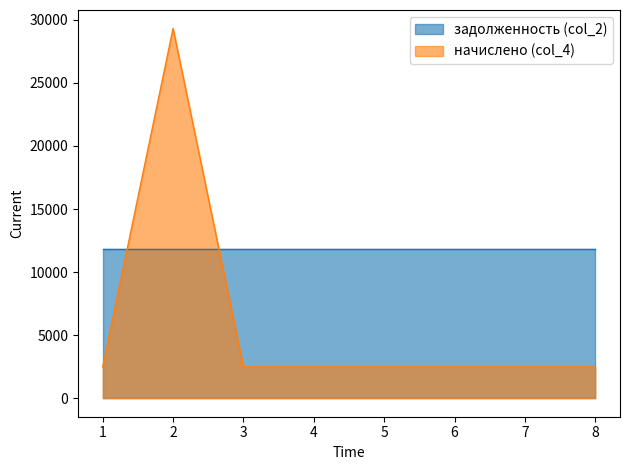

Between 6 and 8, which is larger?

6